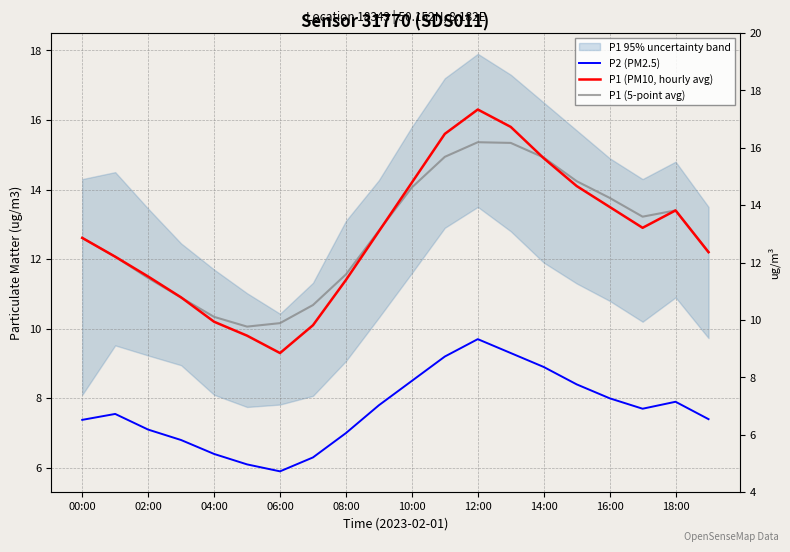

The value of P1 (PM10, hourly avg) at 06:00 is 6.1. True or false?

False